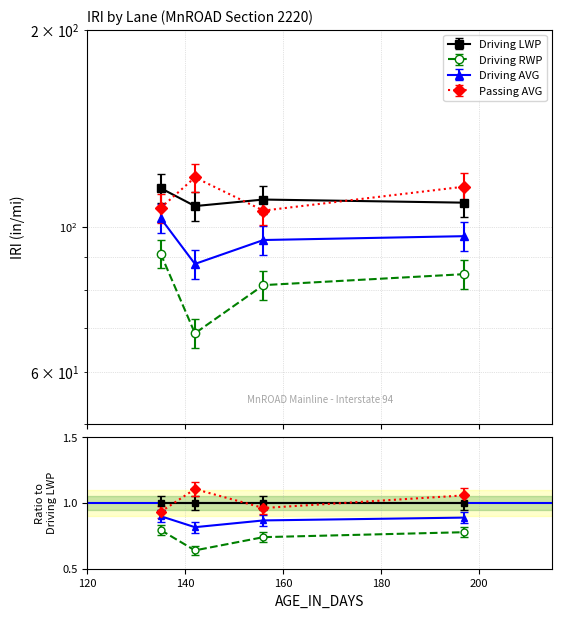

True or false: Driving RWP has more than 2 interior local peaks.

False